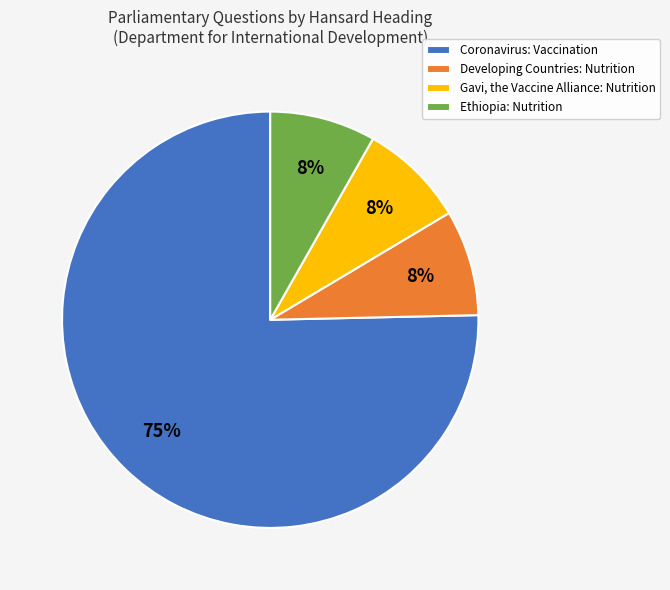

Is the sum of Gavi, the Vaccine Alliance: Nutrition and Coronavirus: Vaccination greater than half?

Yes